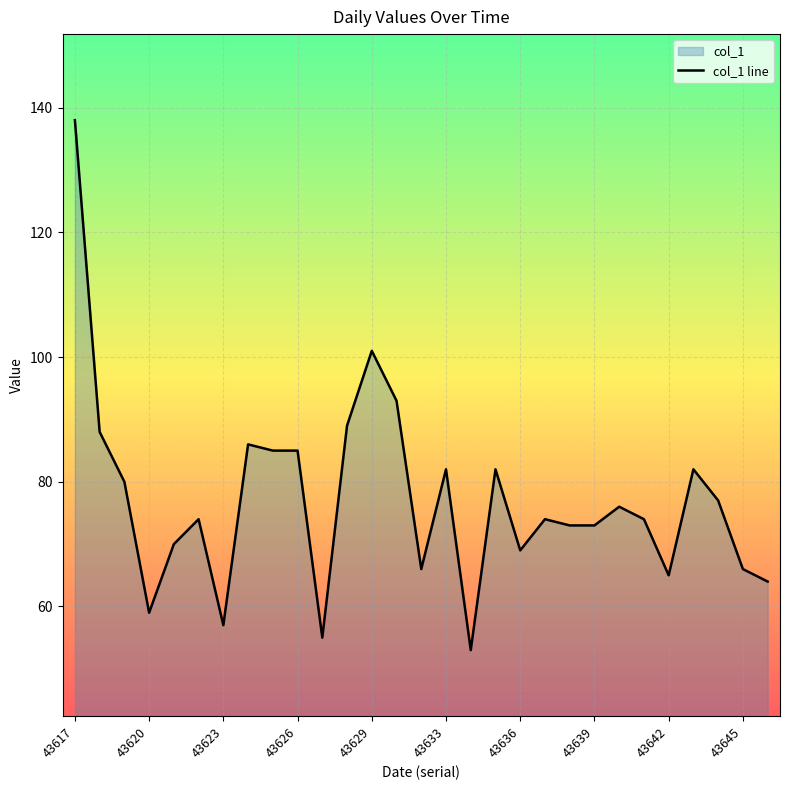

Reading left to right, list all the values displayed in this chart.

138	88	80	59	70	74	57	86	85	85	55	89	101	93	66	82	53	82	69	74	73	73	76	74	65	82	77	66	64